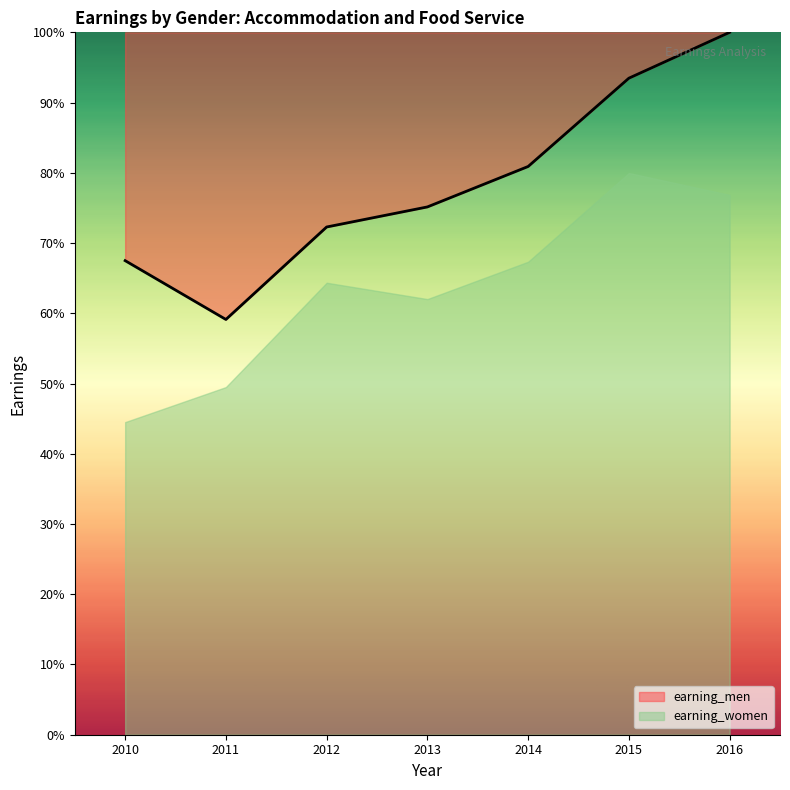

Is it true that the value at 2012 is 30.3?

False